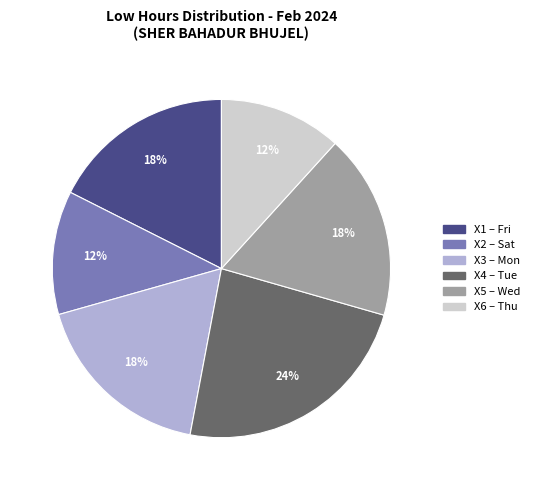

To the nearest percent, what is the difference between the largest and smallest slice percentages?

12%